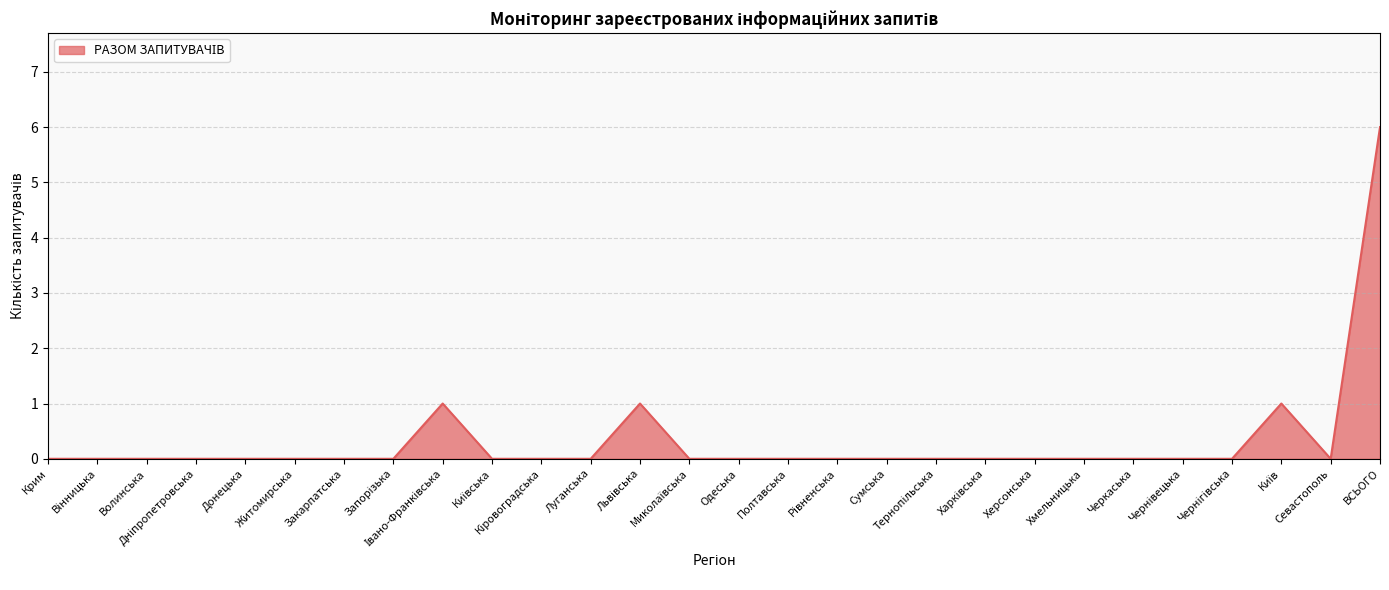

How many categories are shown in the chart?

28